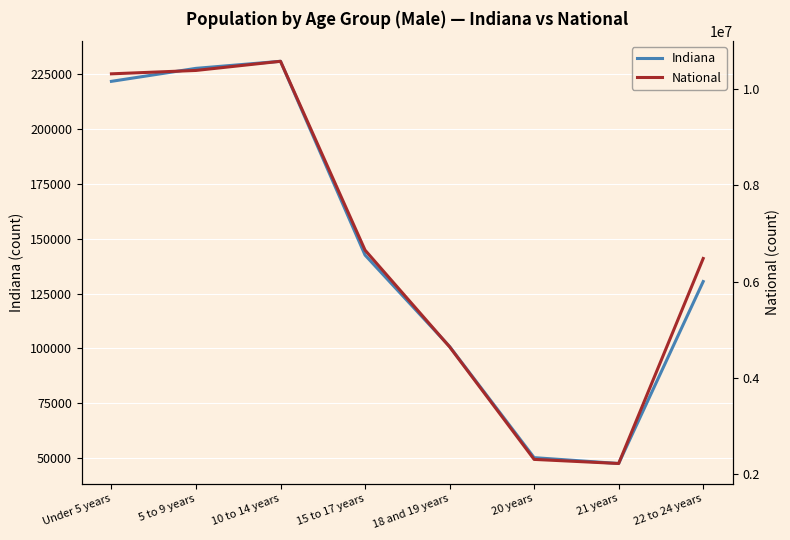

Where is National nearest to the value 6401530?

22 to 24 years